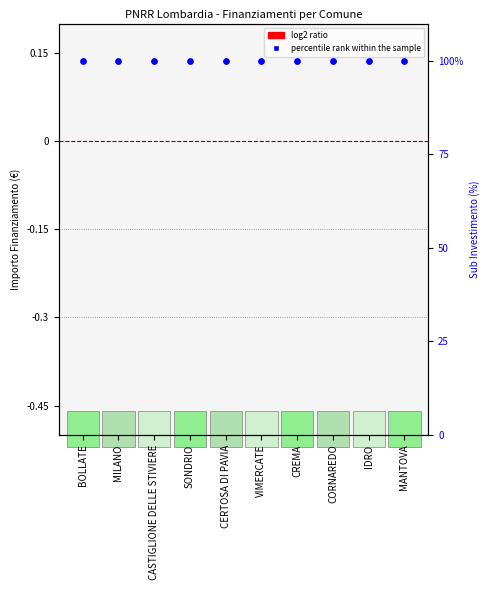

What are all the series names shown in the legend?

log2 ratio, percentile rank within the sample